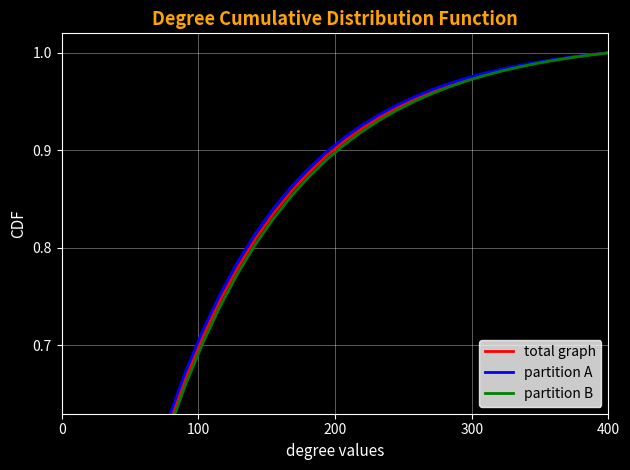

True or false: partition B has more than 0 points higher than both neighbors.

False